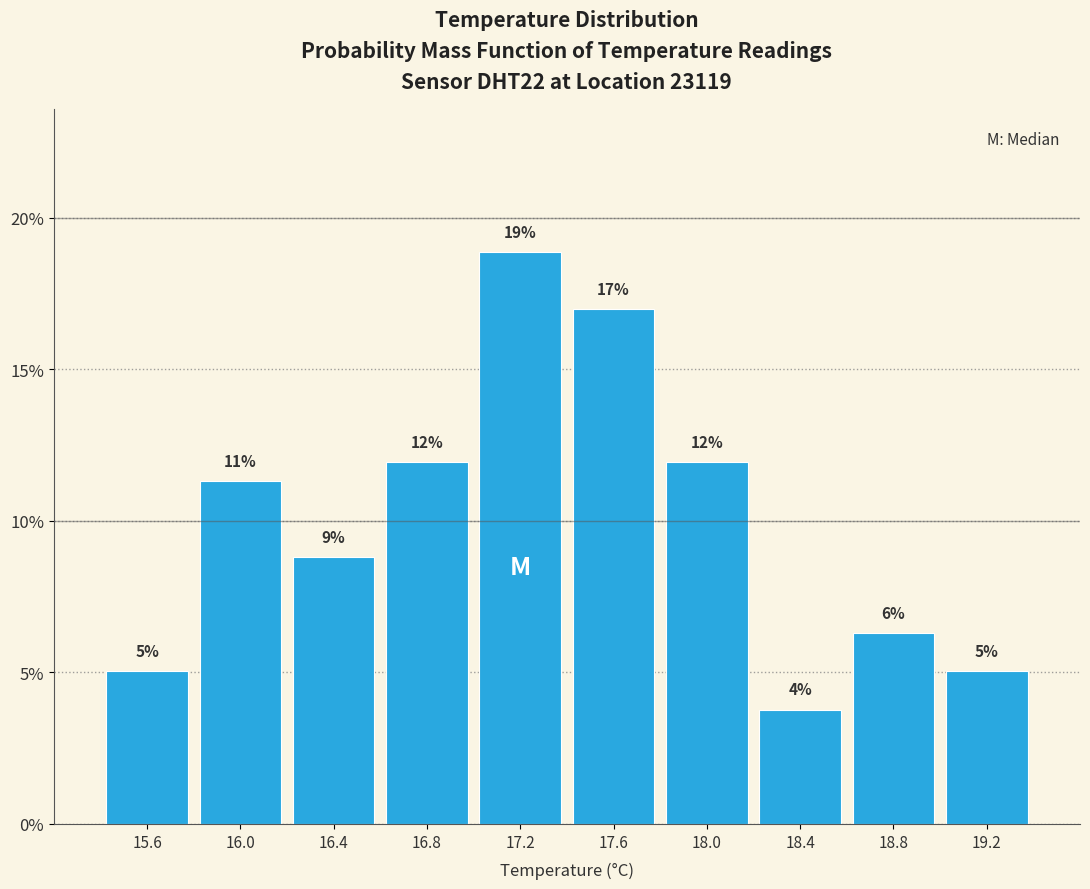

Which range on the x-axis has the tallest bar?

17.0 to 17.4